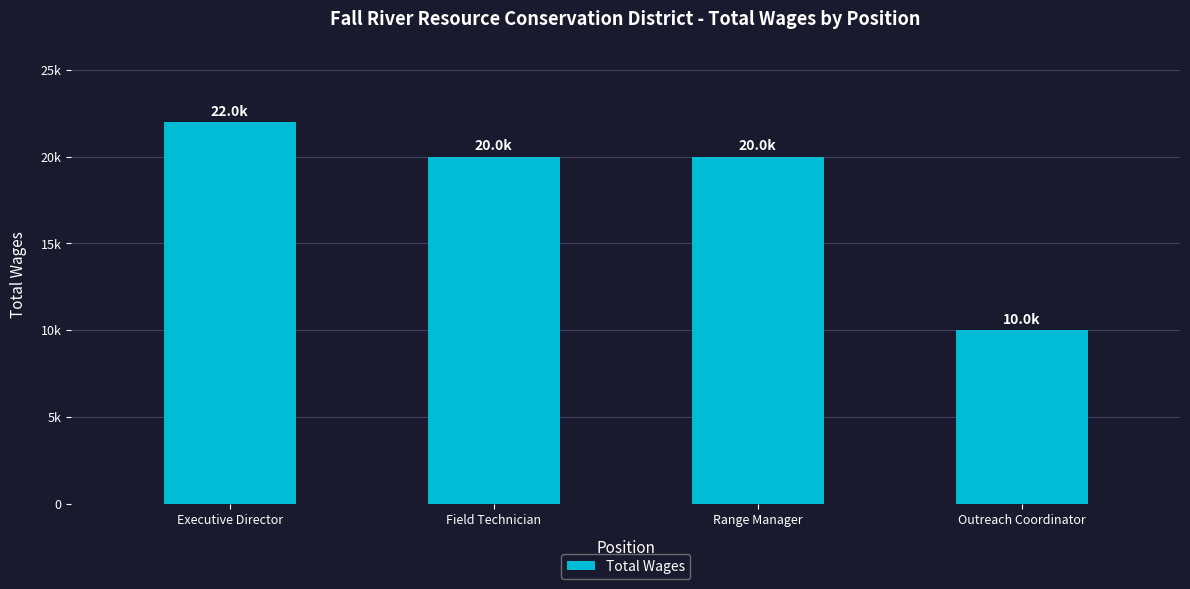

What position from the right is Outreach Coordinator?

1